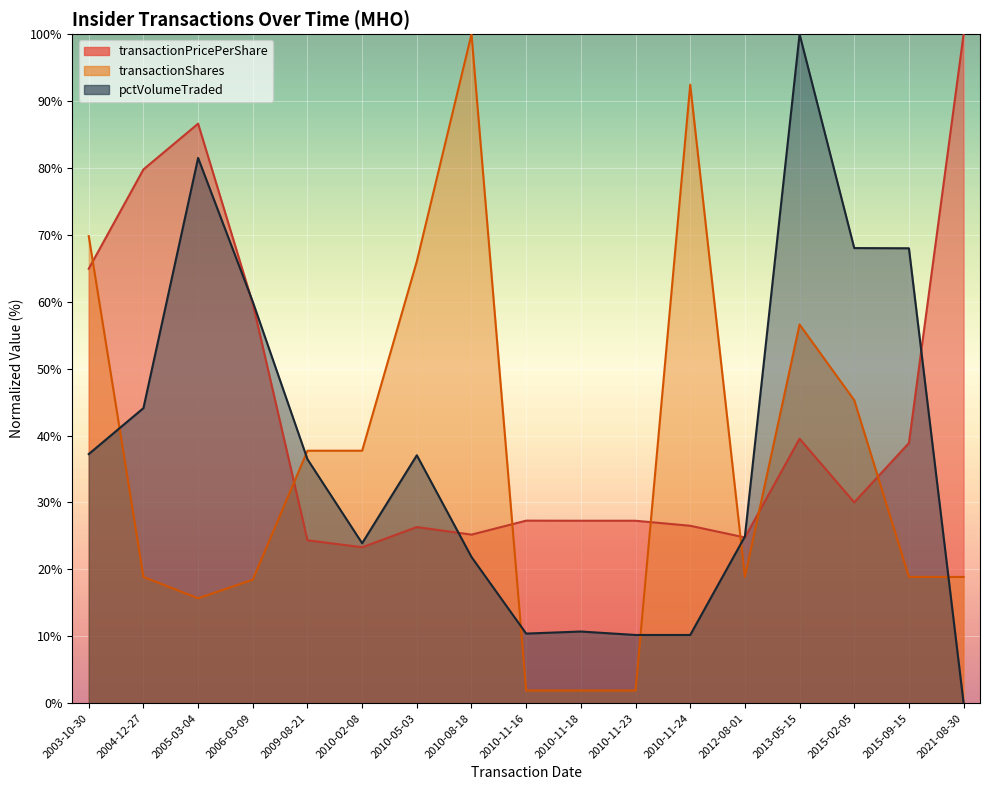

What is the difference between the transactionShares values at 2012-08-01 and 2010-11-18?

17.0